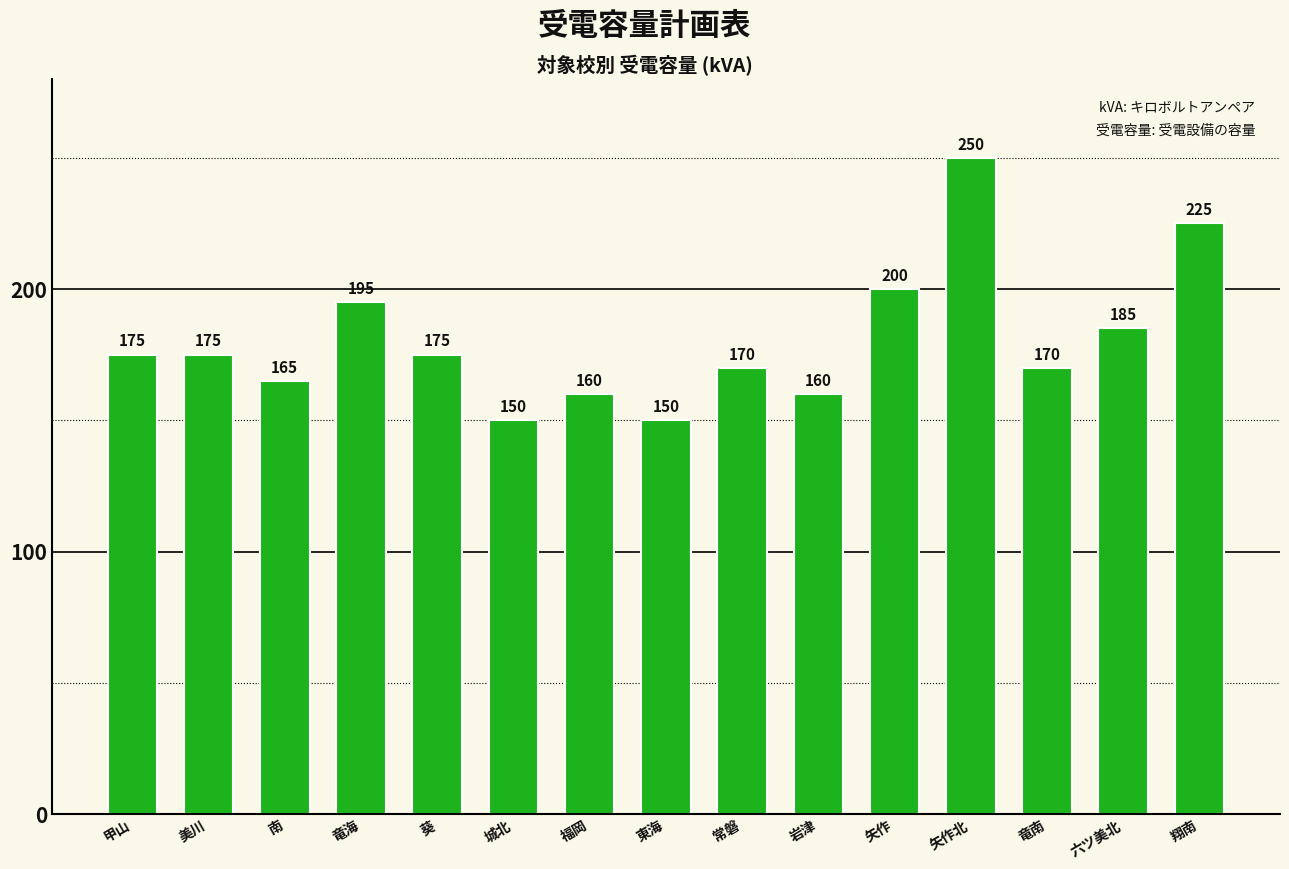

How many values are below 175?

7